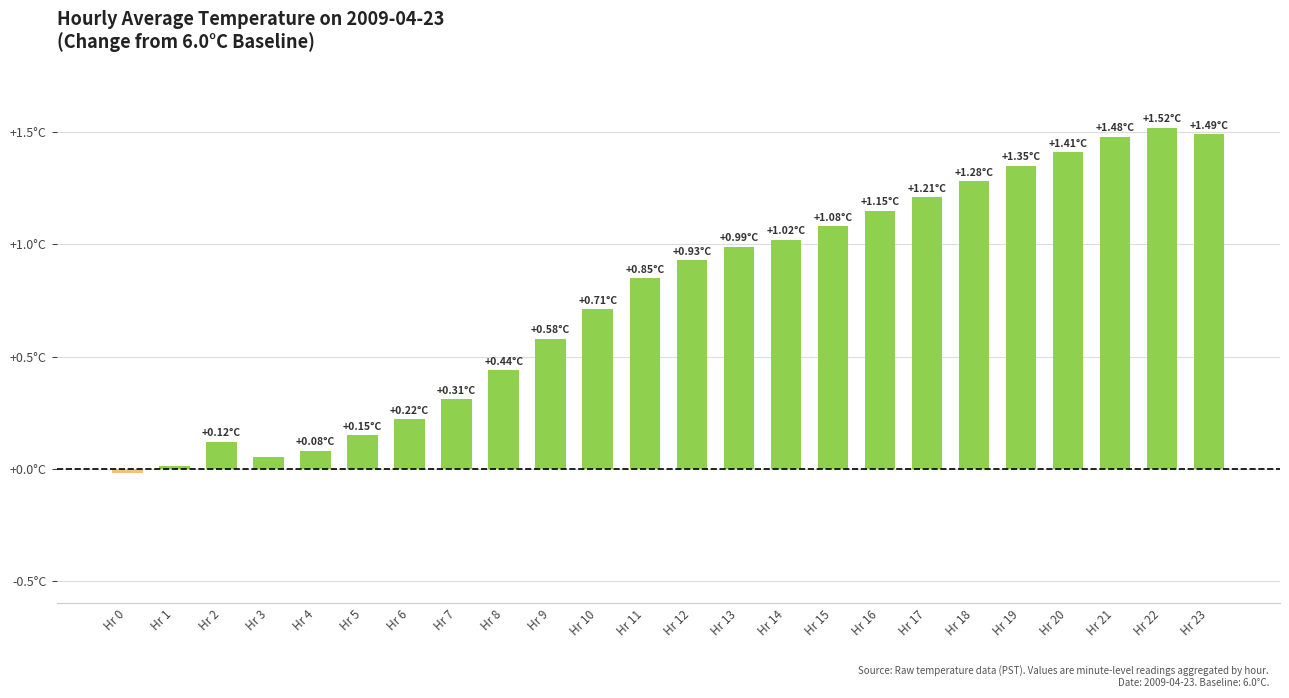

What is the difference between the maximum and minimum values?

1.5